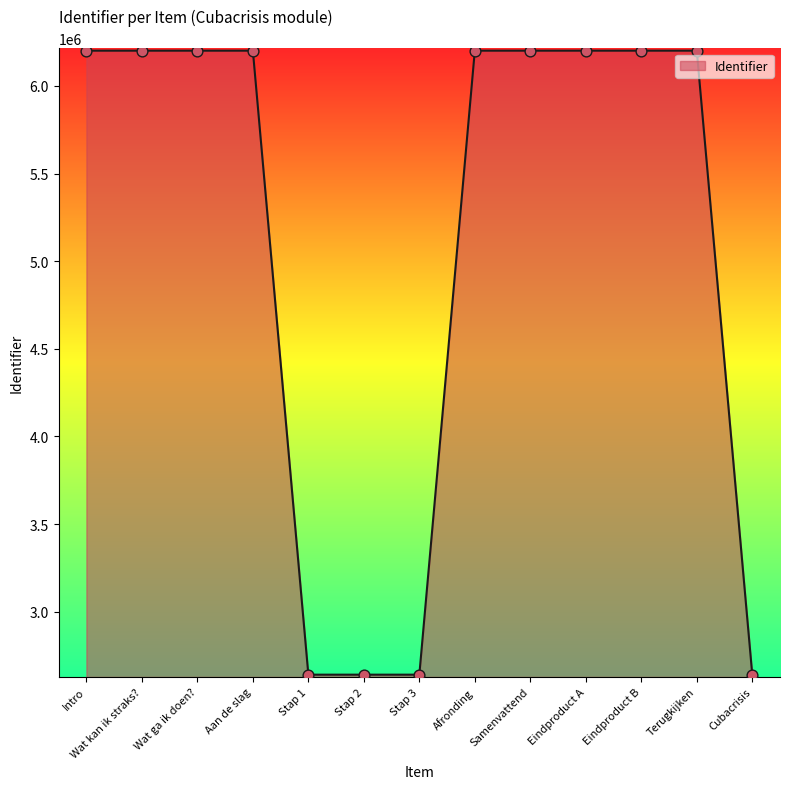

Approximately how many times larger is the value at Terugkijken compared to Stap 2?

2.3